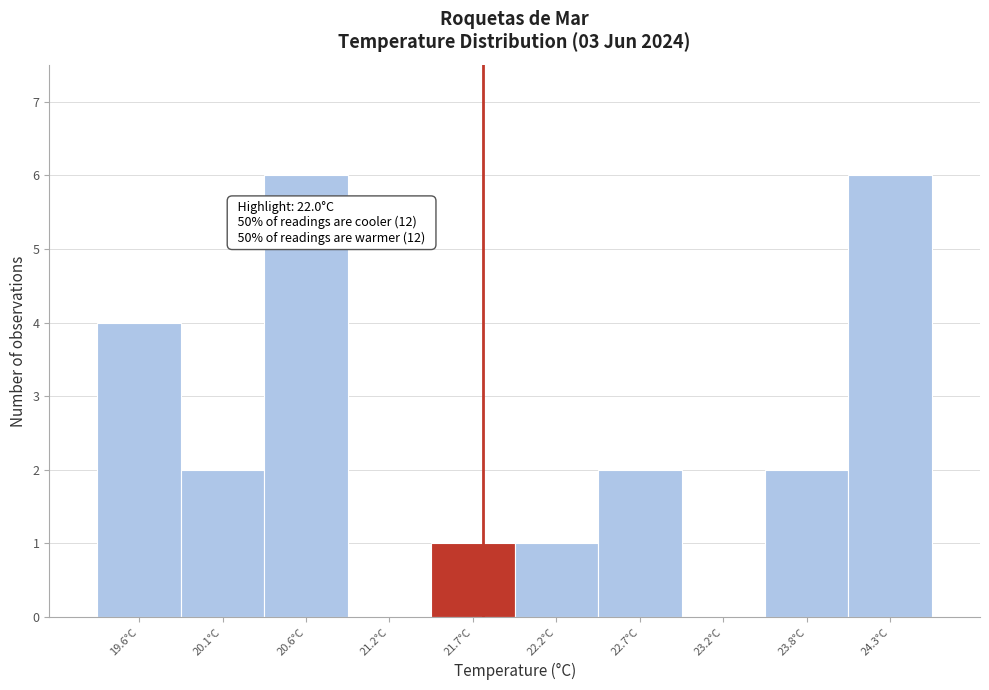

Reading left to right, extract all data points from this chart.

19.6°C=4	20.1°C=2	20.6°C=6	21.2°C=0	21.7°C=1	22.2°C=1	22.7°C=2	23.2°C=0	23.8°C=2	24.3°C=6